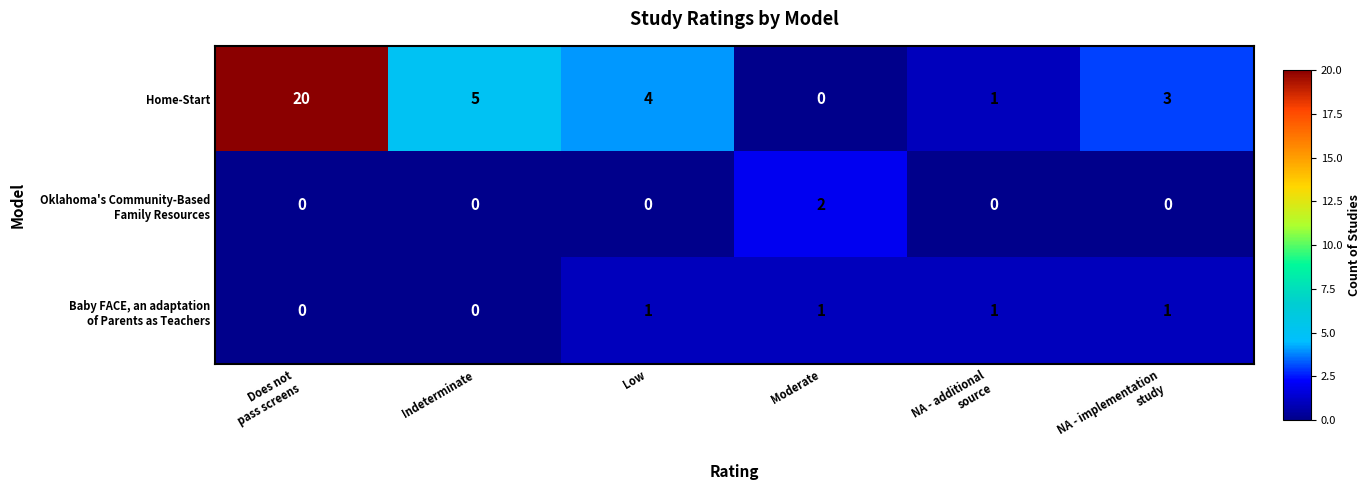

Which series has the largest total across all categories?

Home-Start